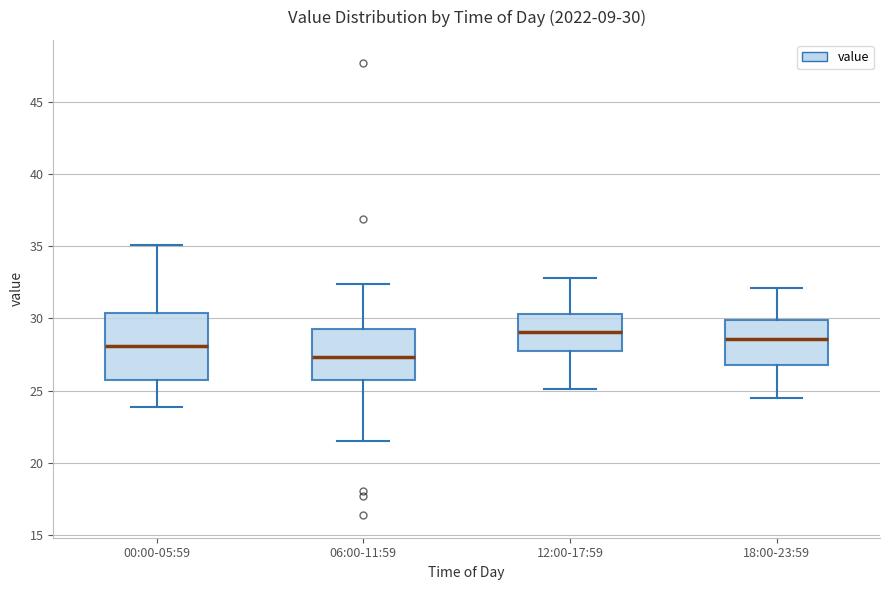

Comparing the boxes themselves (not the whiskers), which one is the tallest?

00:00-05:59